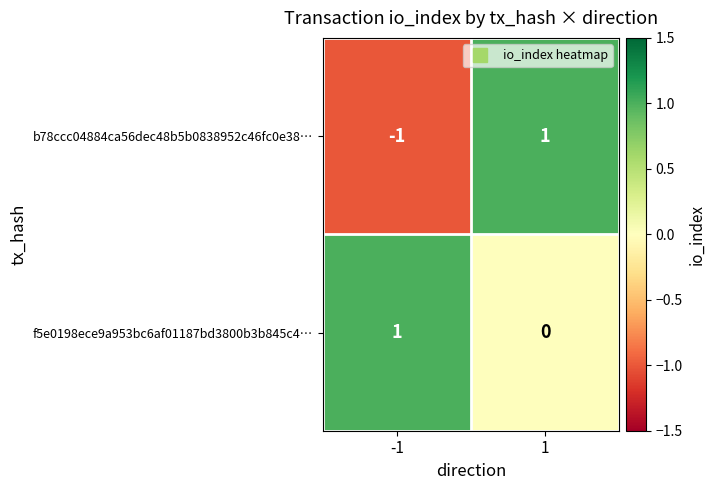

True or false: b78ccc04884ca56dec48b5b0838952c46fc0e38… has a value of 1 at 1.

True